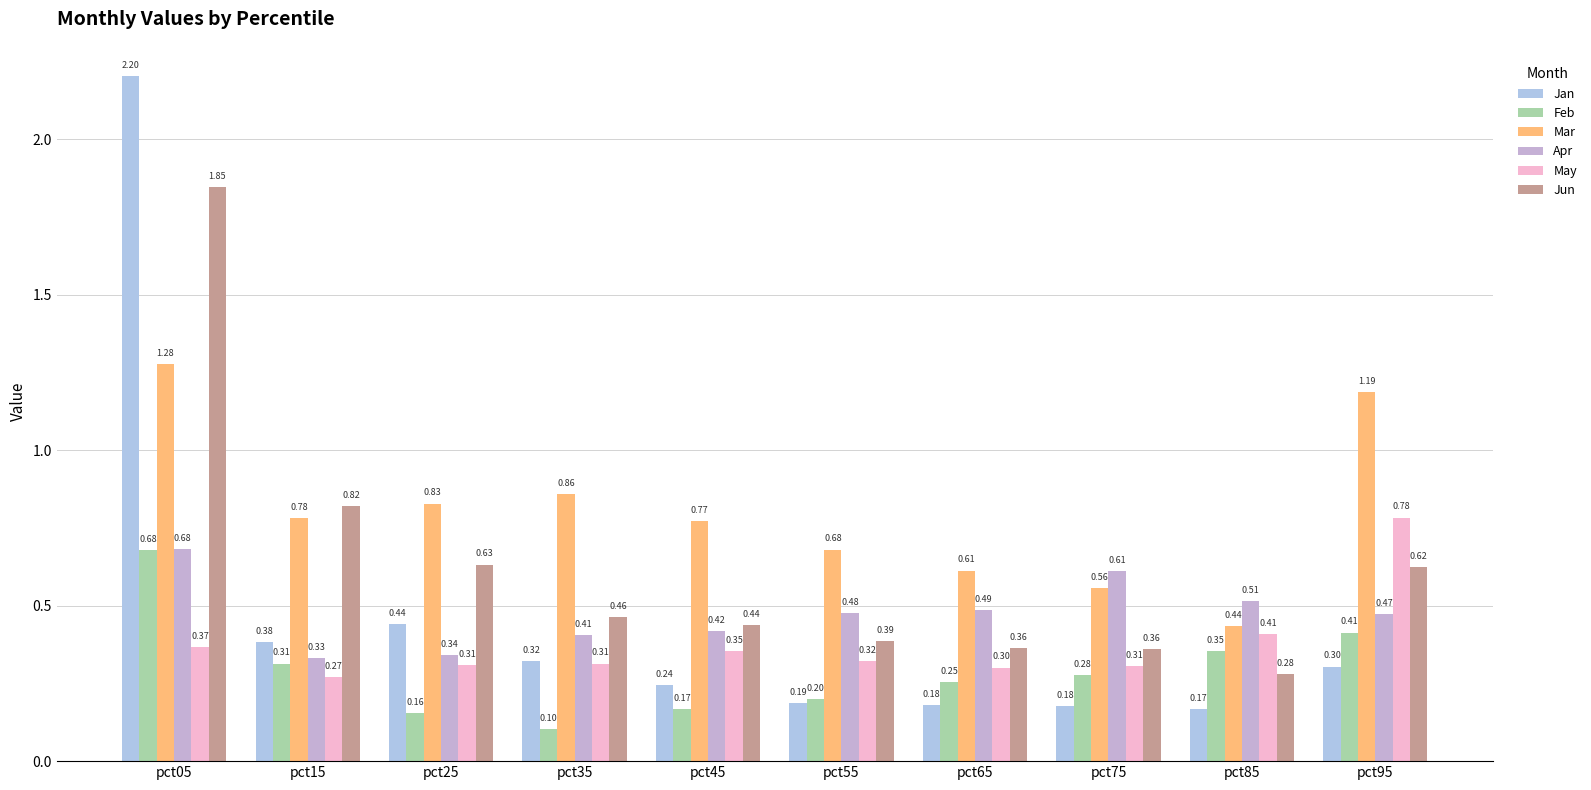

Rank the categories by Jan value from lowest to highest.

pct85, pct75, pct65, pct55, pct45, pct95, pct35, pct15, pct25, pct05